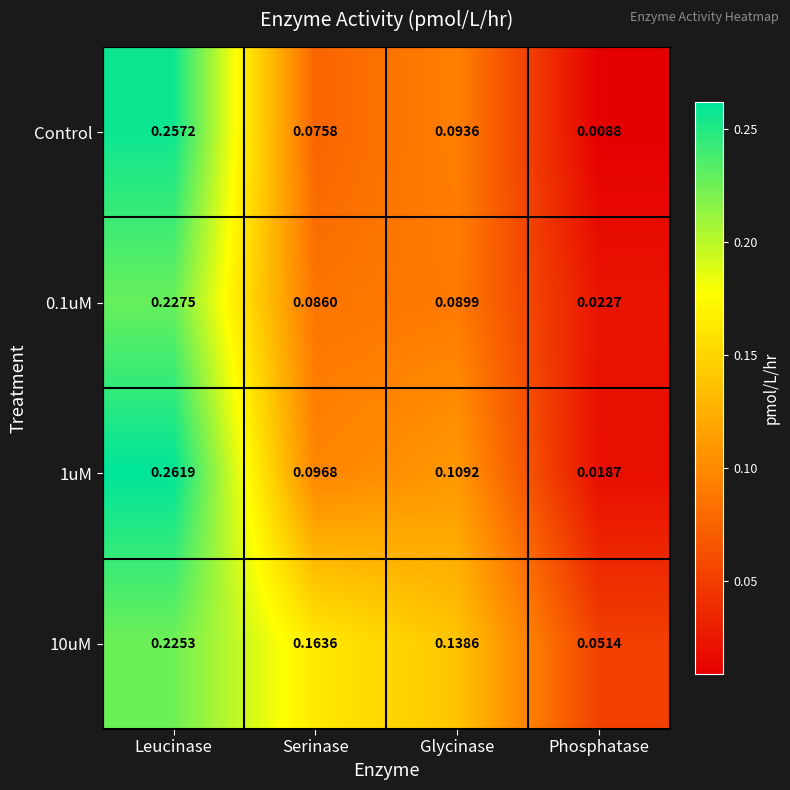

At how many categories does at least one series exceed 0?

4